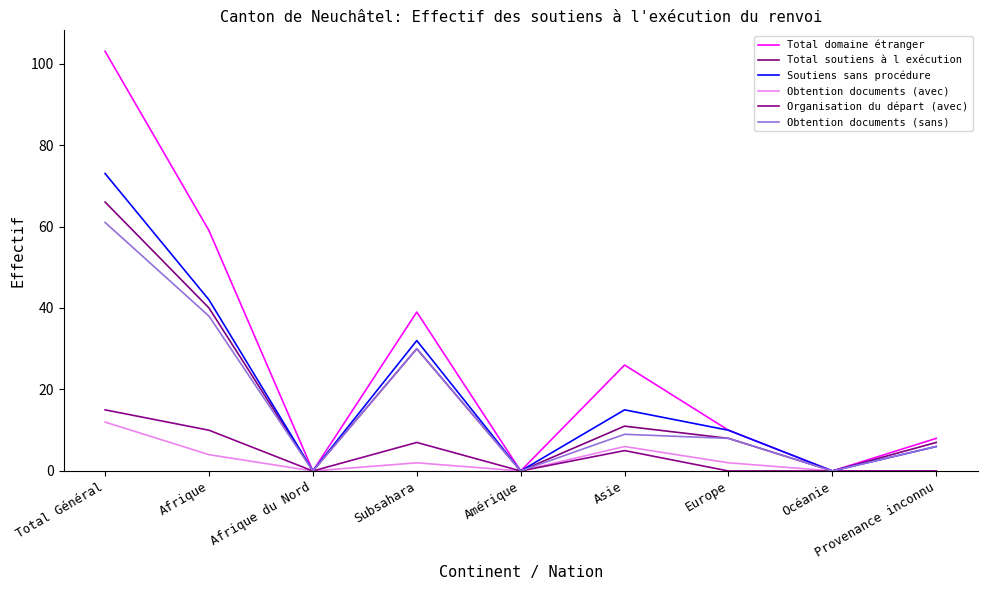

Does the chart have visible grid lines?

No